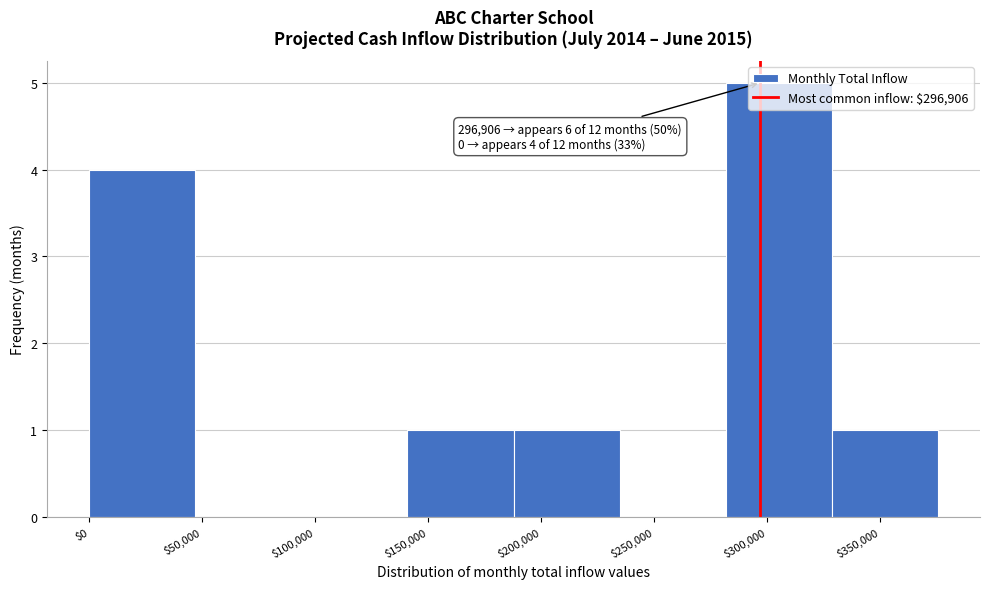

Over which range of the x-axis is the bar tallest?

280000 to 330000